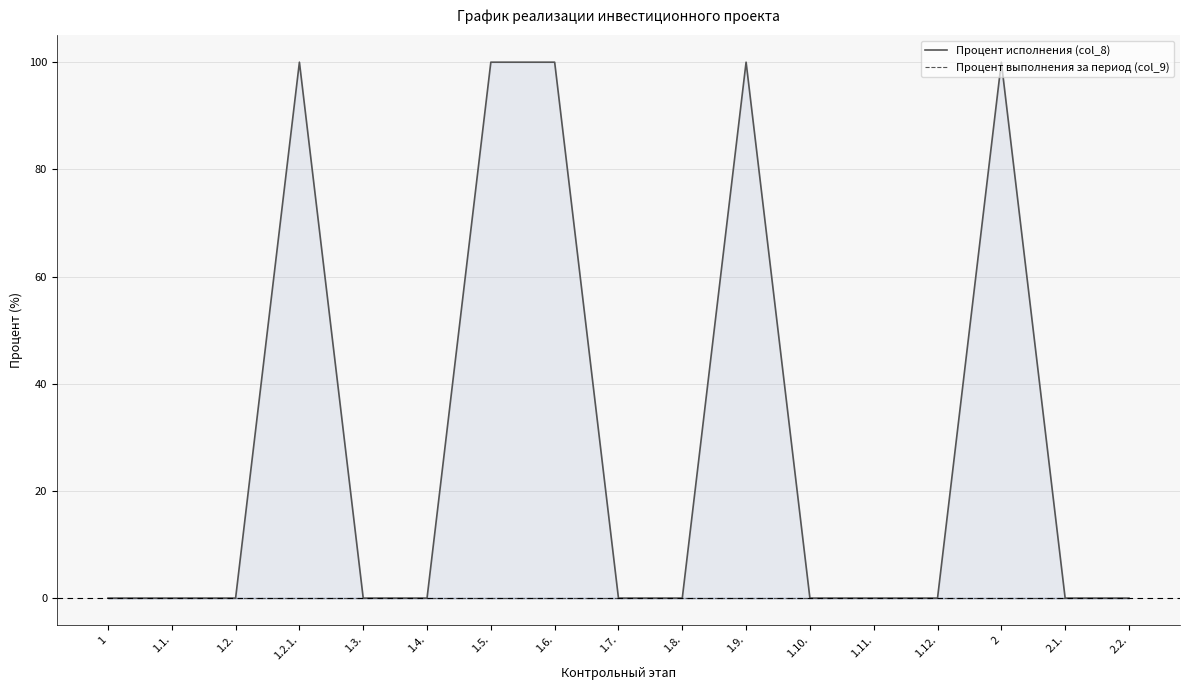

What position from the left is 1.9.?

11